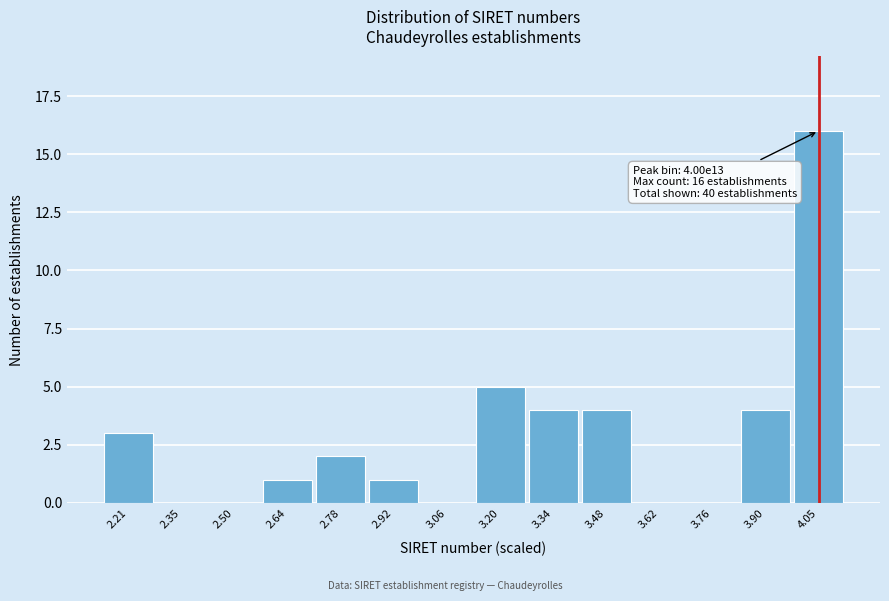

Reading left to right, list all the values displayed in this chart.

2.21=3	2.35=0	2.50=0	2.64=1	2.78=2	2.92=1	3.06=0	3.20=5	3.34=4	3.48=4	3.62=0	3.76=0	3.90=4	4.05=16